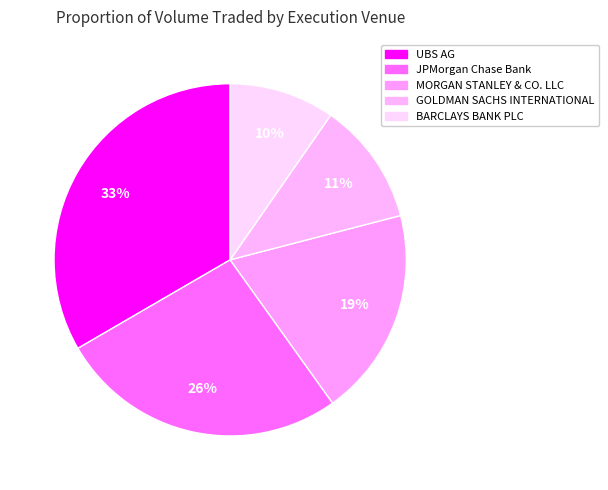

Which slice is the smallest?

BARCLAYS BANK PLC